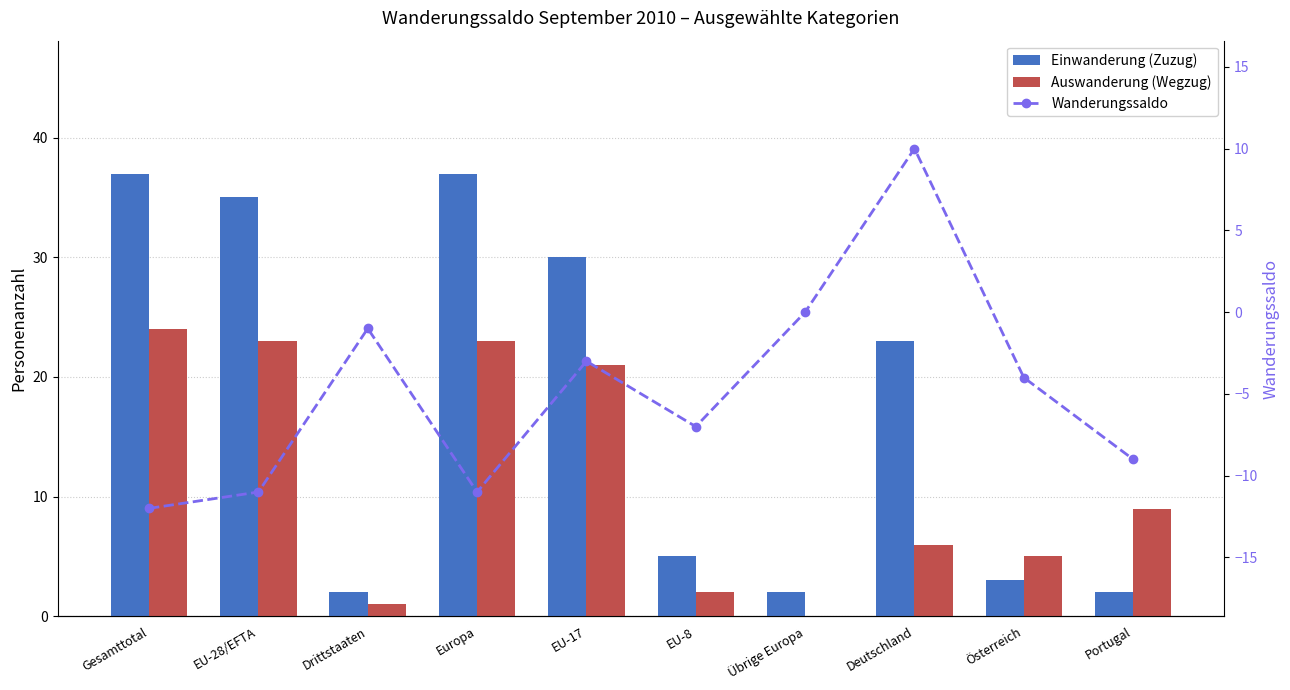

What is the average value of the Wanderungssaldo series?

-5